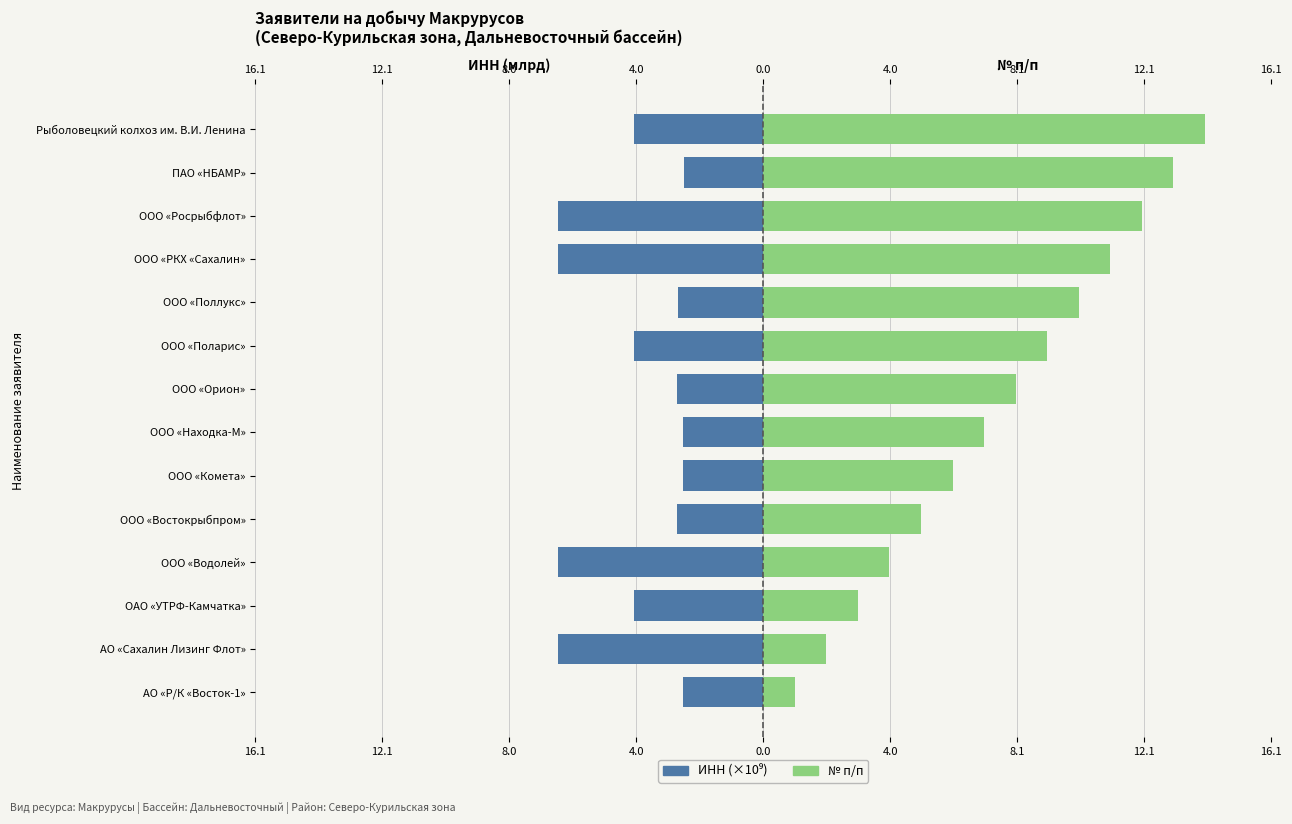

What is the sum of the № п/п values at ООО «Орион» and ОАО «УТРФ-Камчатка»?

11.0